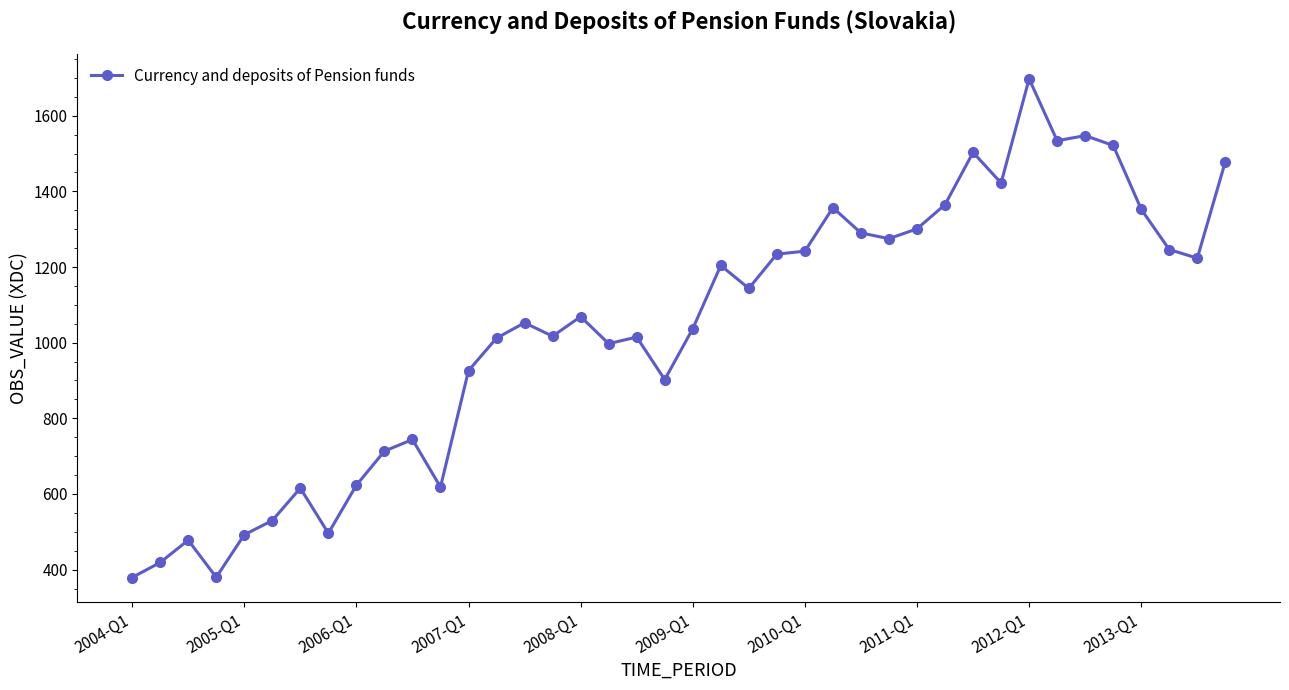

What is the maximum value shown in the chart?

1697.6